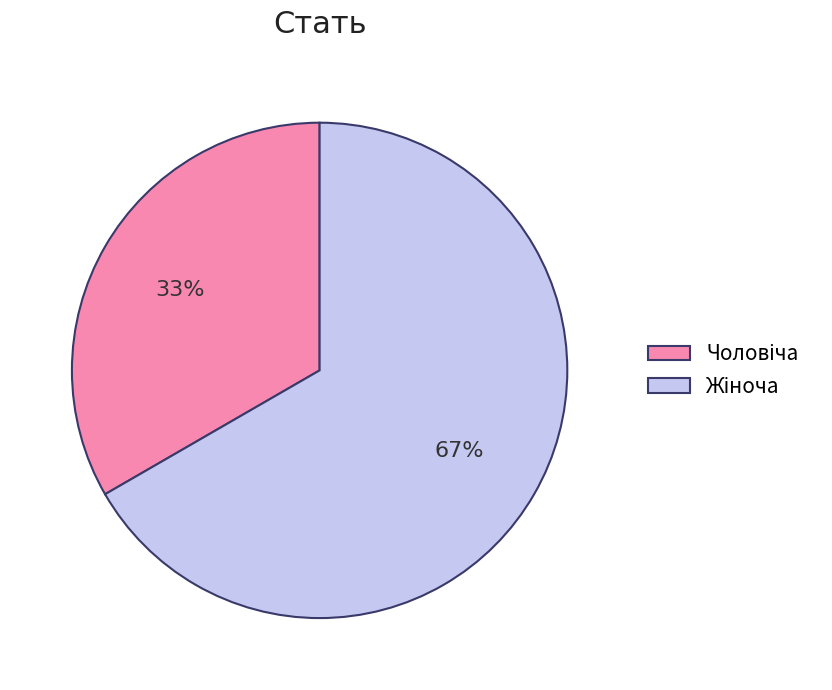

Count the number of slices in the pie.

2